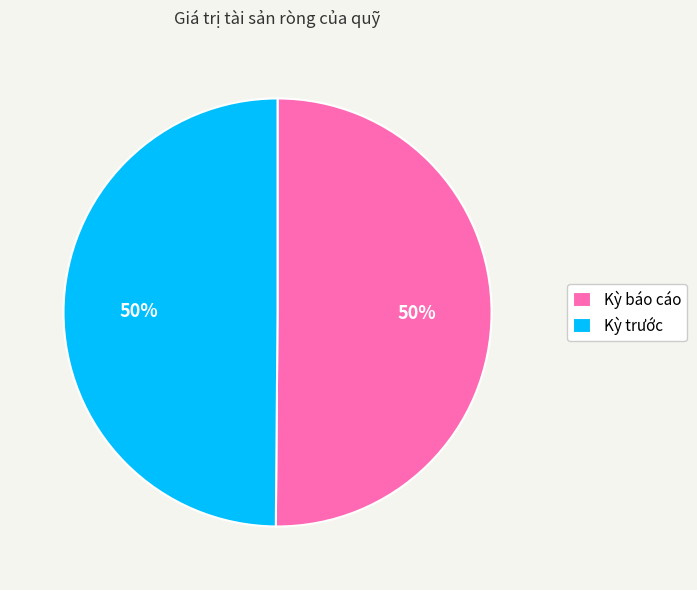

Is it true that Kỳ báo cáo is 40% of the pie?

False